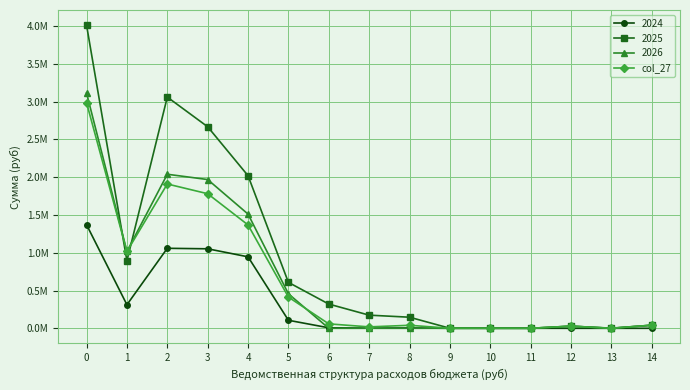

Does the chart have visible grid lines?

Yes